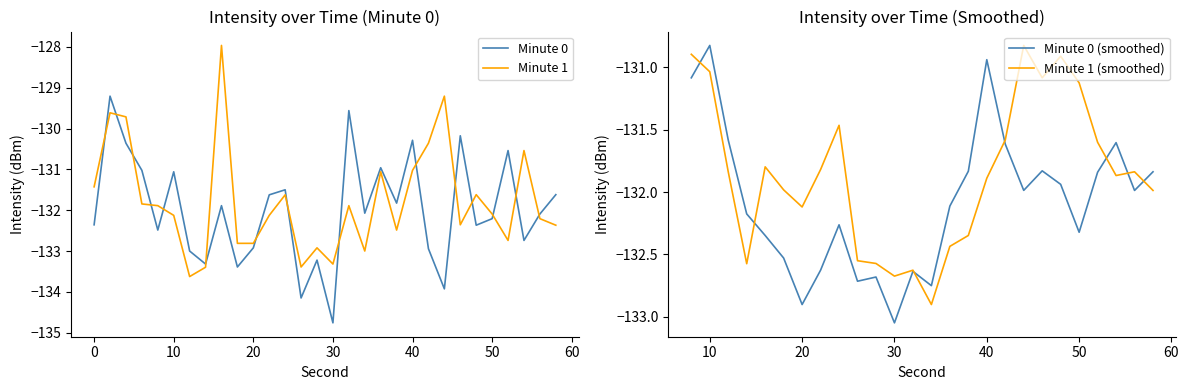

Which series ends up on top after the final intersection of intensity_min0 and intensity_min1?

intensity_min0